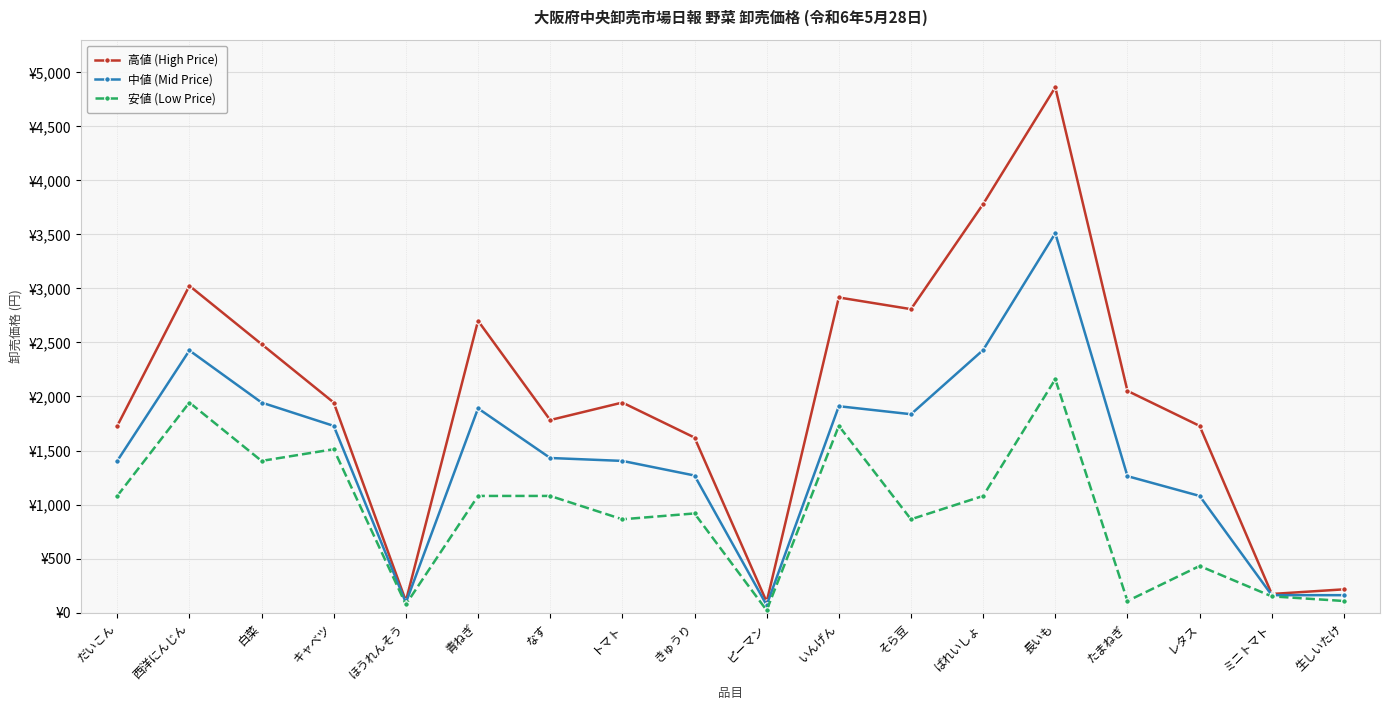

How many values in the 高値 (High Price) series are below 1944?

8